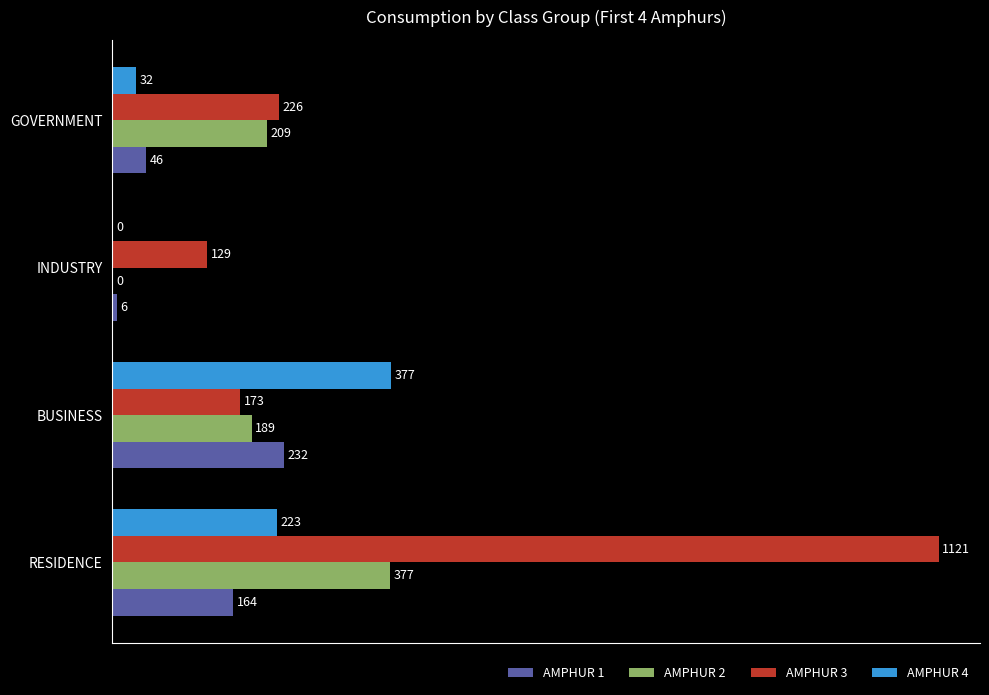

What are all the series names shown in the legend?

AMPHUR 1, AMPHUR 2, AMPHUR 3, AMPHUR 4